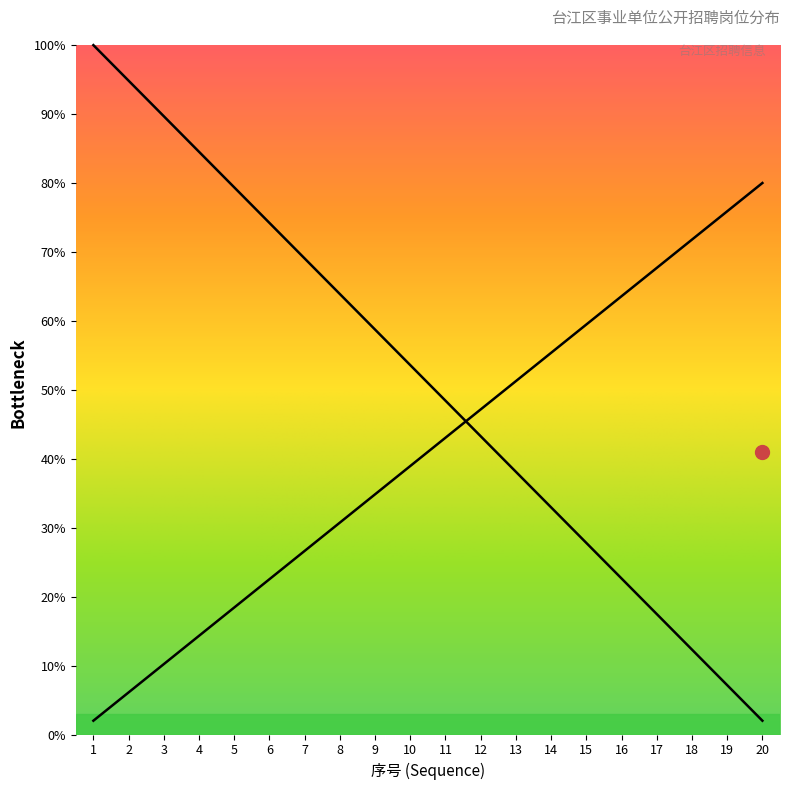

How many distinct data groups are displayed?

1